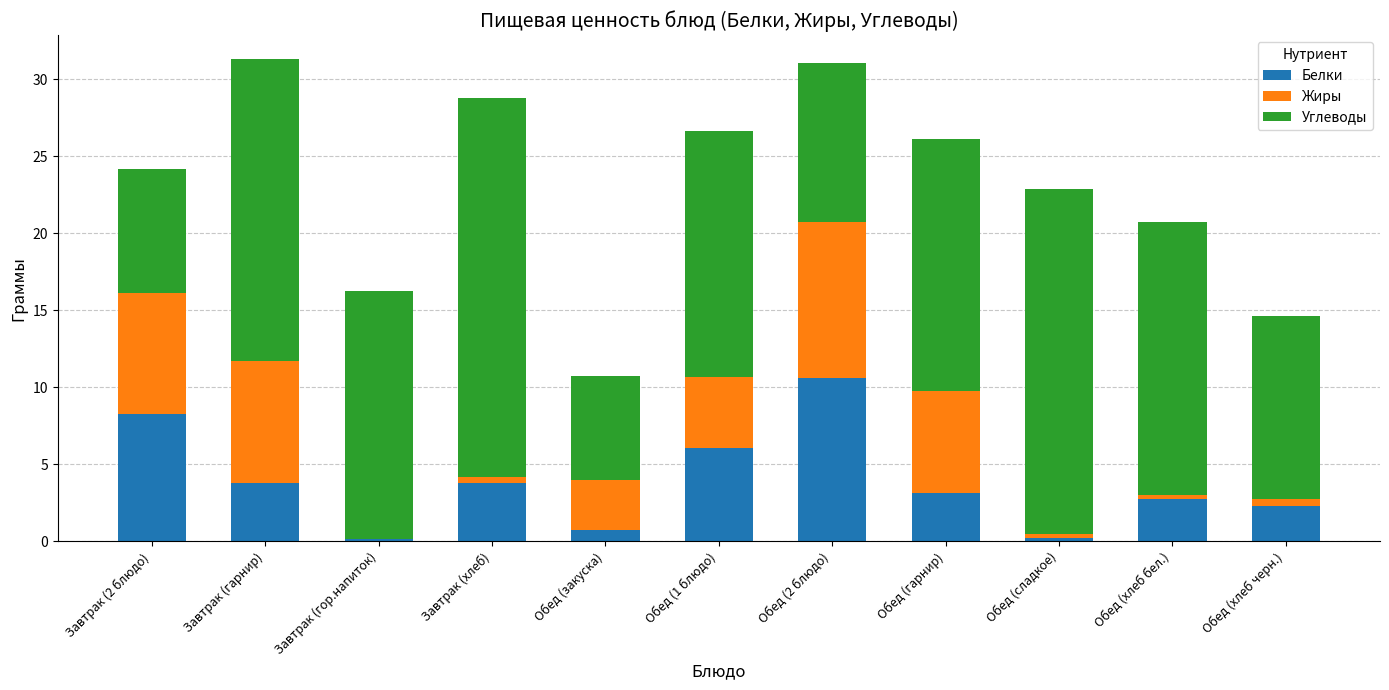

What is the total value across all series at Завтрак (гарнир)?

31.3